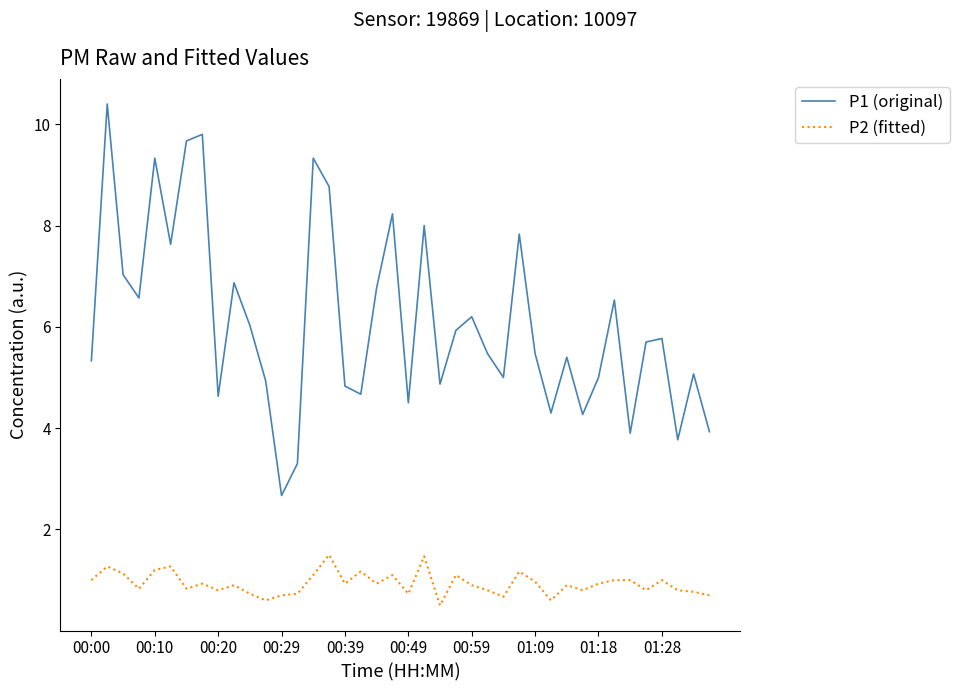

What is the lowest value of the P2 (fitted) series?

0.5